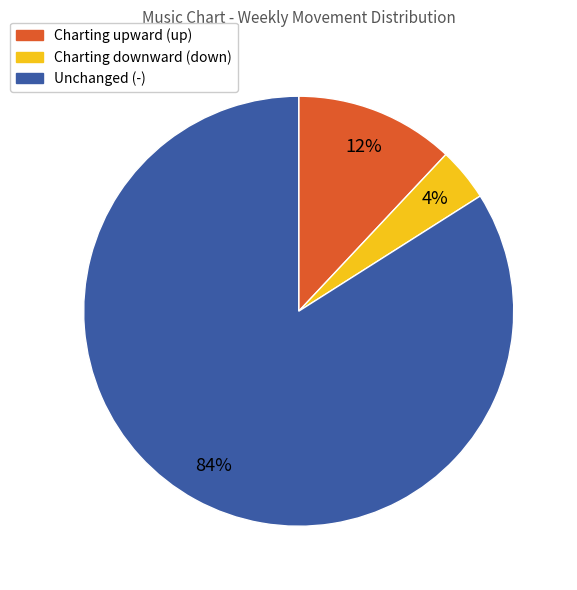

Which slice is the largest?

Unchanged (-)